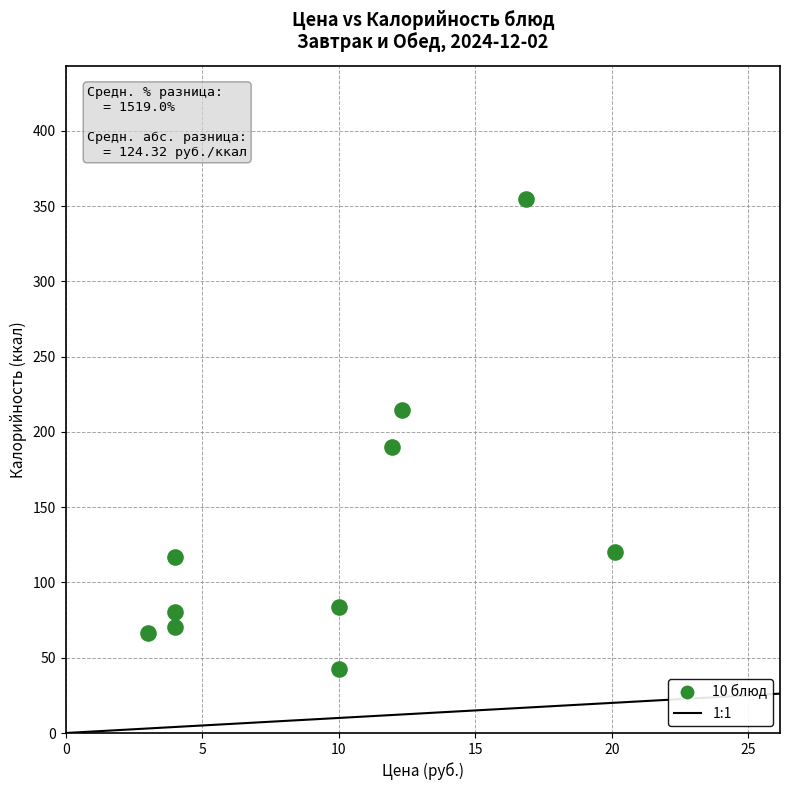

What is the range of Y values (max minus min)?

312.3